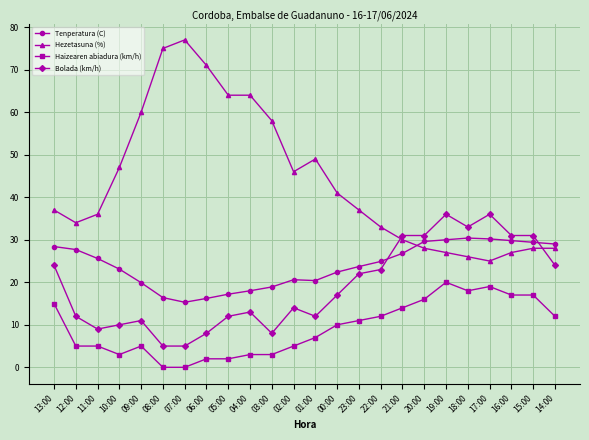

How many lines are shown in the chart?

4